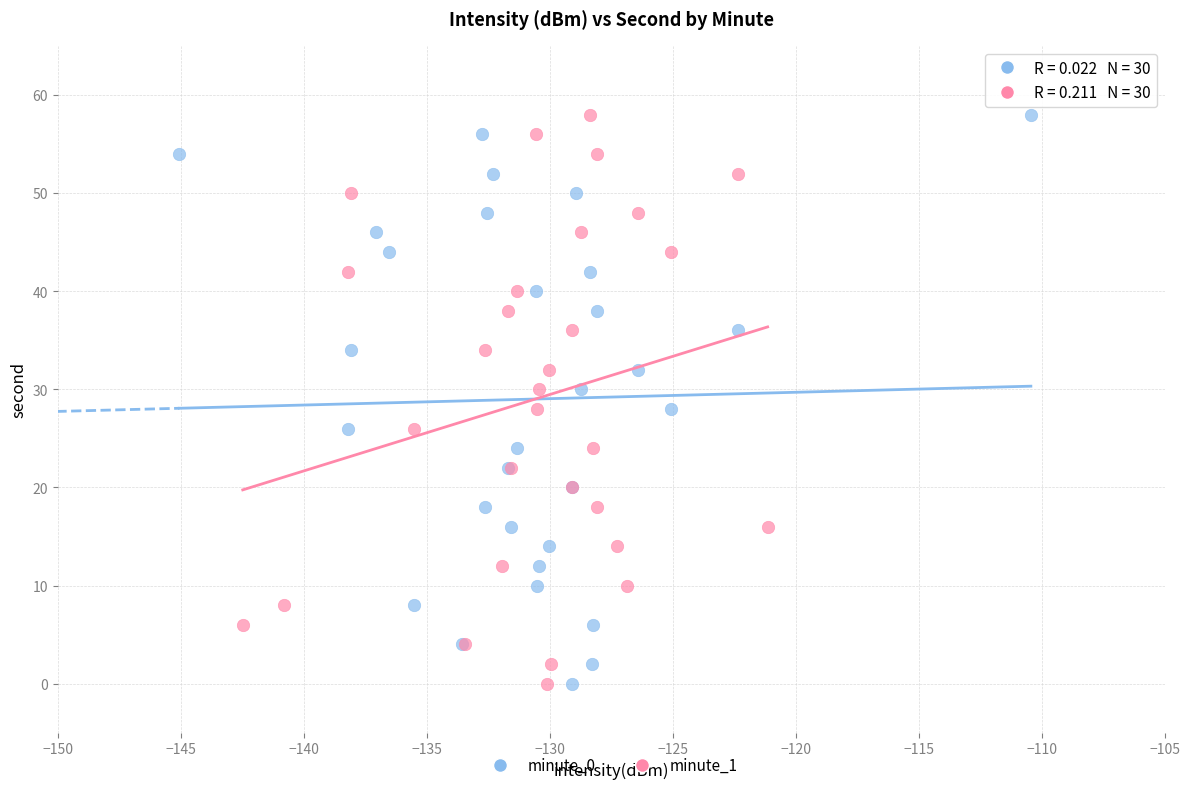

What are all the series names shown in the legend?

minute_0, minute_1